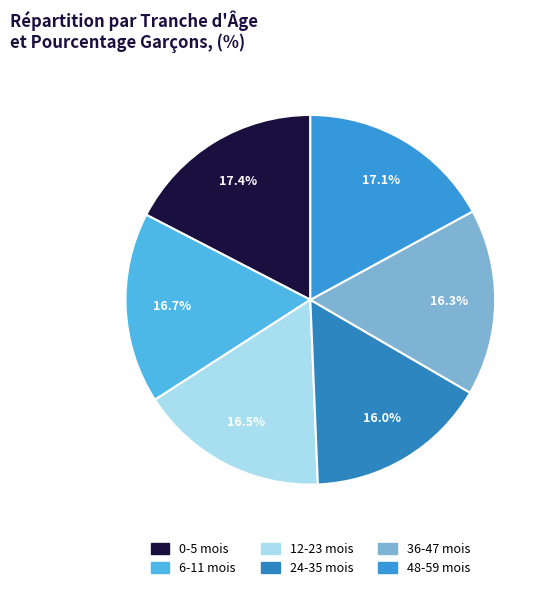

Is there any slice that represents more than half of the pie?

No